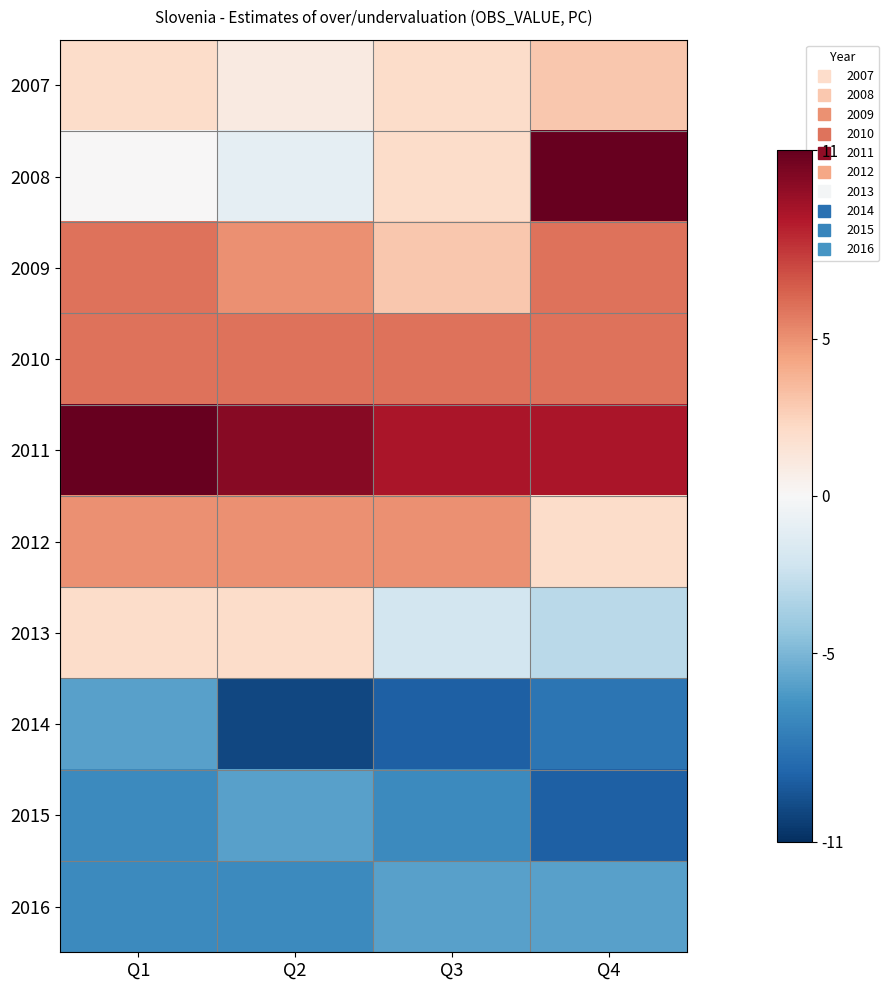

How many series are shown in this chart?

10